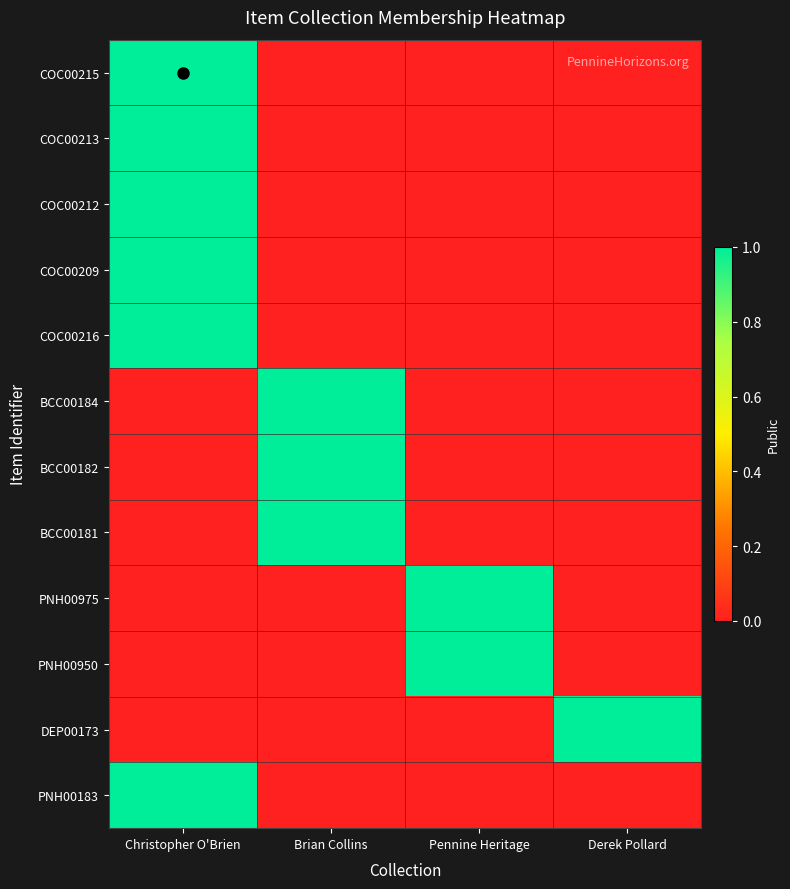

Which series changed the most between Christopher O'Brien and Pennine Heritage?

COC00215